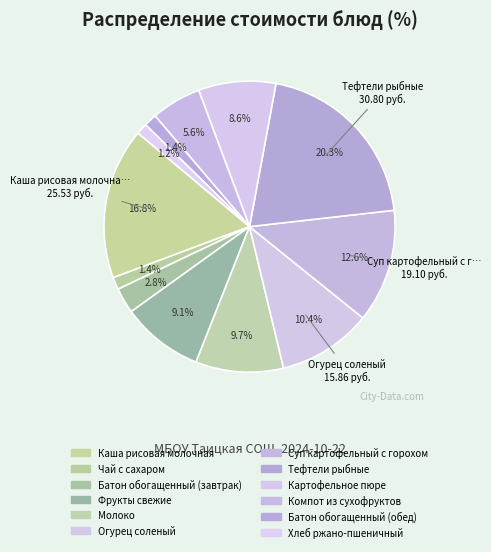

True or false: Компот из сухофруктов accounts for 6% of the total.

True